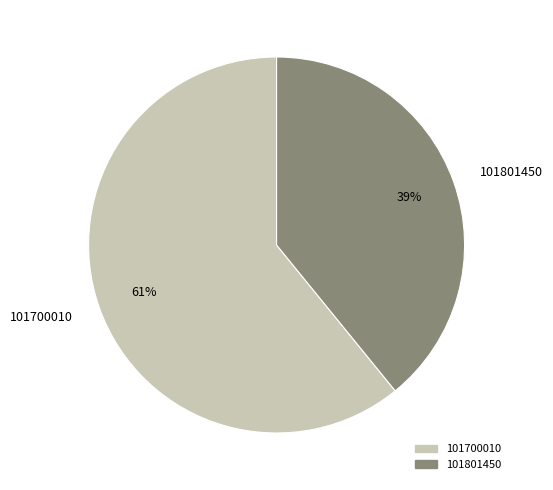

Which category accounts for the majority?

101700010